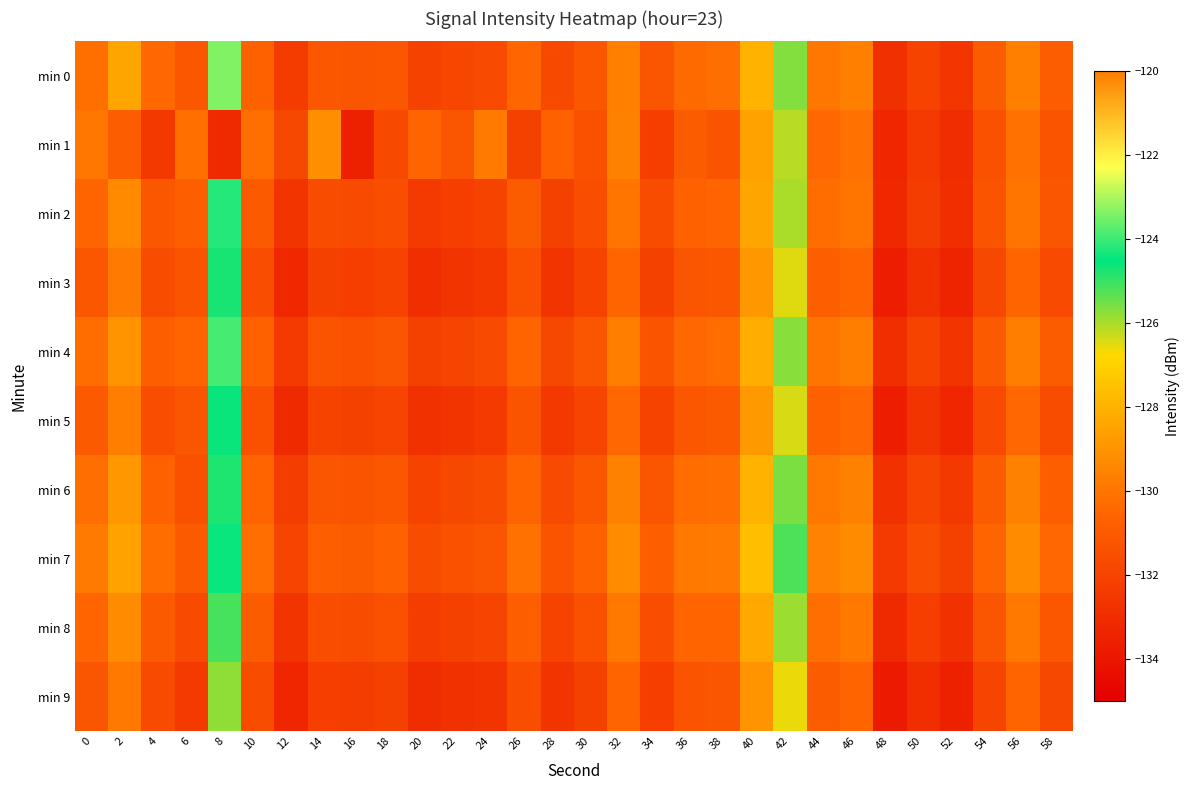

Between 14 and 46, which is larger?

46